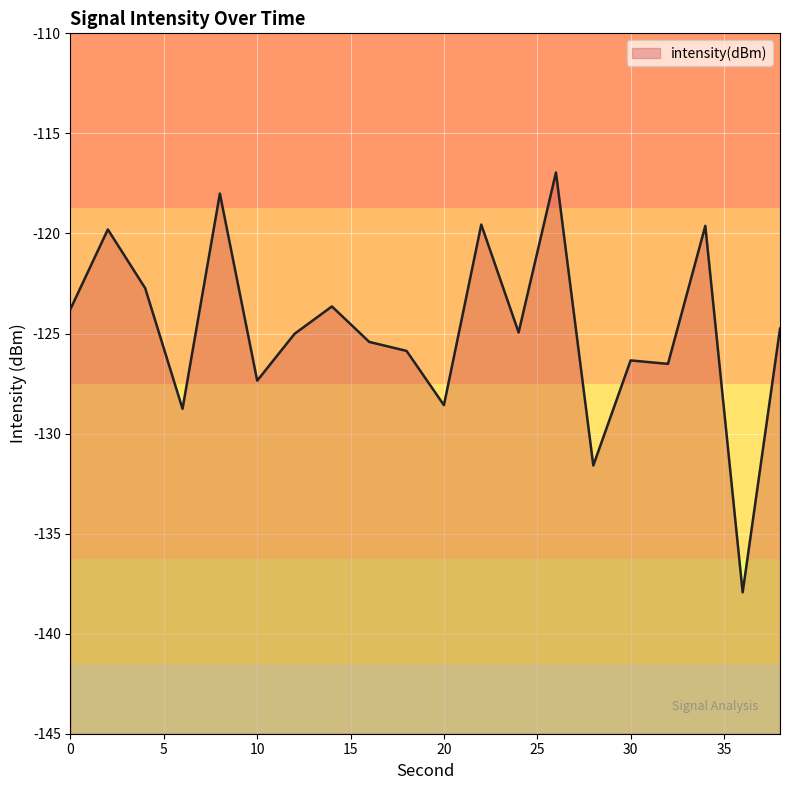

The chart shows a value of -80.4 at 38. True or false?

False